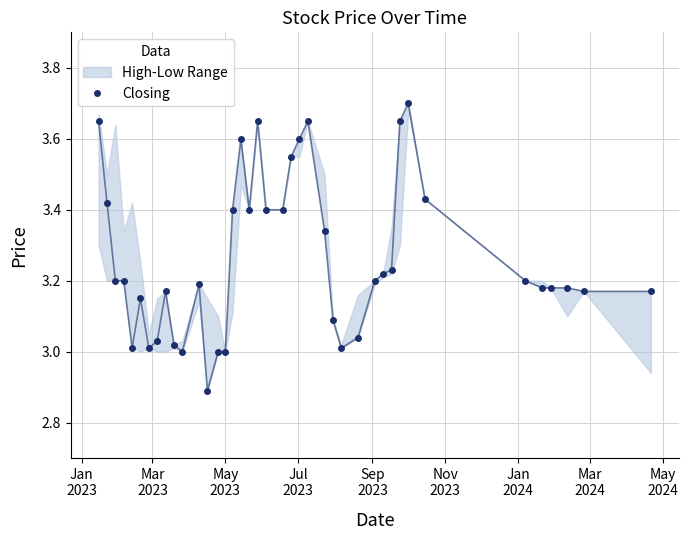

True or false: Closing has more than 2 interior local peaks.

True